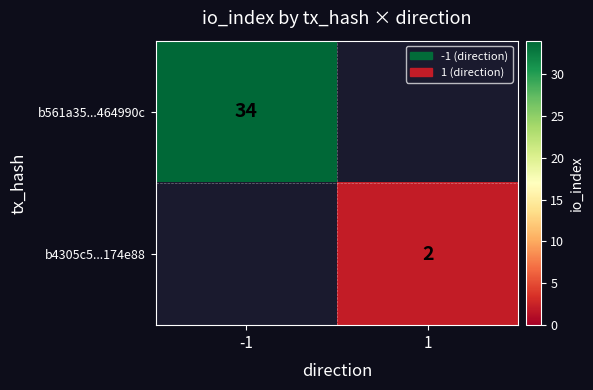

At how many categories does at least one series exceed 23?

1